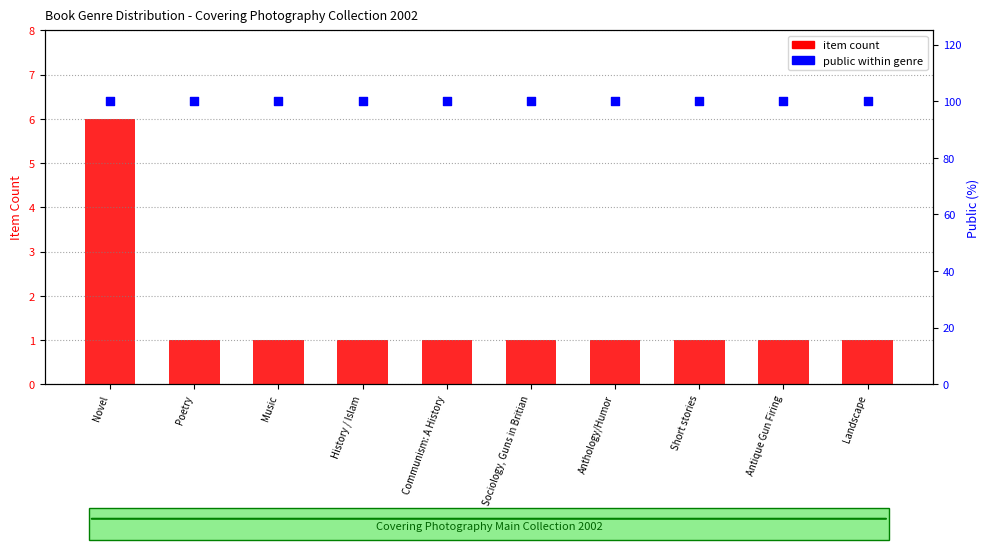

Which series reaches the maximum Y coordinate?

public within genre